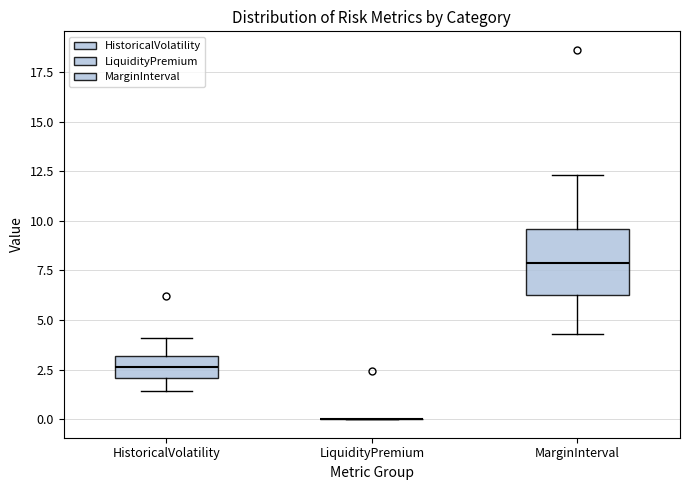

Comparing the boxes themselves (not the whiskers), which one is the tallest?

MarginInterval